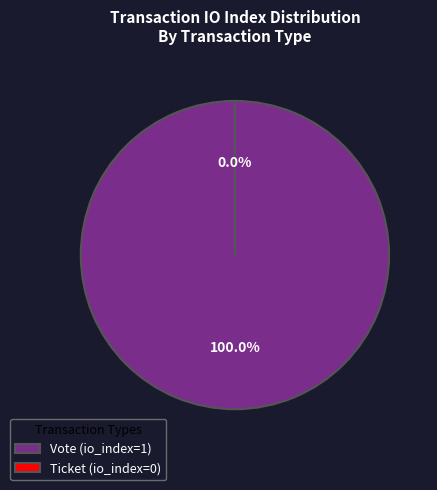

What is the change in value from Vote (io_index=1) to Ticket (io_index=0)?

-1